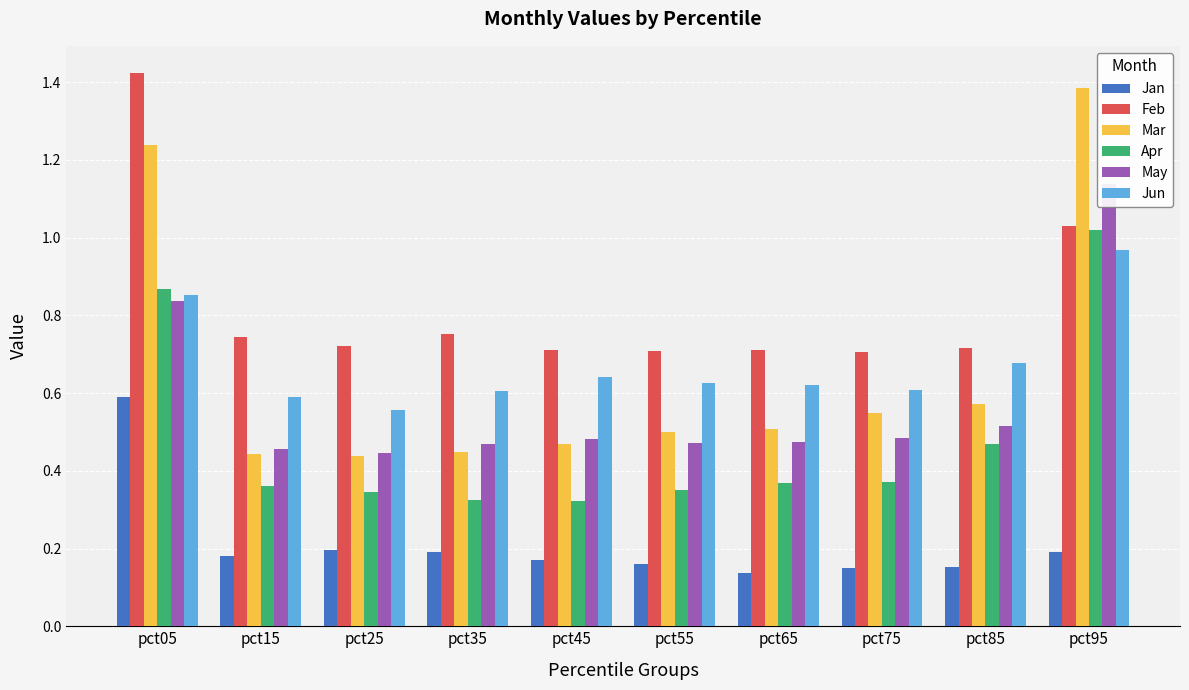

Reading left to right, transcribe all the data shown in this chart.

Jan: pct05=0.6	pct15=0.2	pct25=0.2	pct35=0.2	pct45=0.2	pct55=0.2	pct65=0.1	pct75=0.2	pct85=0.2	pct95=0.2
Feb: pct05=1.4	pct15=0.7	pct25=0.7	pct35=0.8	pct45=0.7	pct55=0.7	pct65=0.7	pct75=0.7	pct85=0.7	pct95=1.0
Mar: pct05=1.2	pct15=0.4	pct25=0.4	pct35=0.4	pct45=0.5	pct55=0.5	pct65=0.5	pct75=0.5	pct85=0.6	pct95=1.4
Apr: pct05=0.9	pct15=0.4	pct25=0.3	pct35=0.3	pct45=0.3	pct55=0.4	pct65=0.4	pct75=0.4	pct85=0.5	pct95=1.0
May: pct05=0.8	pct15=0.5	pct25=0.4	pct35=0.5	pct45=0.5	pct55=0.5	pct65=0.5	pct75=0.5	pct85=0.5	pct95=1.1
Jun: pct05=0.9	pct15=0.6	pct25=0.6	pct35=0.6	pct45=0.6	pct55=0.6	pct65=0.6	pct75=0.6	pct85=0.7	pct95=1.0